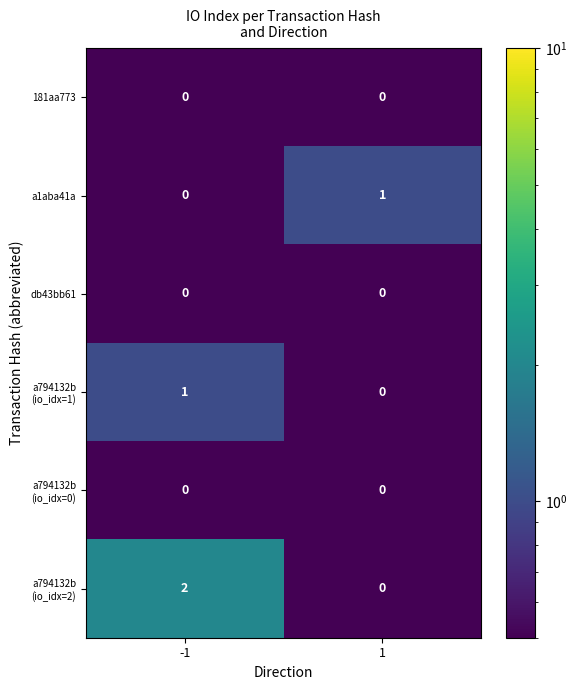

True or false: db43bb61 has a value of 0 at 1.

True